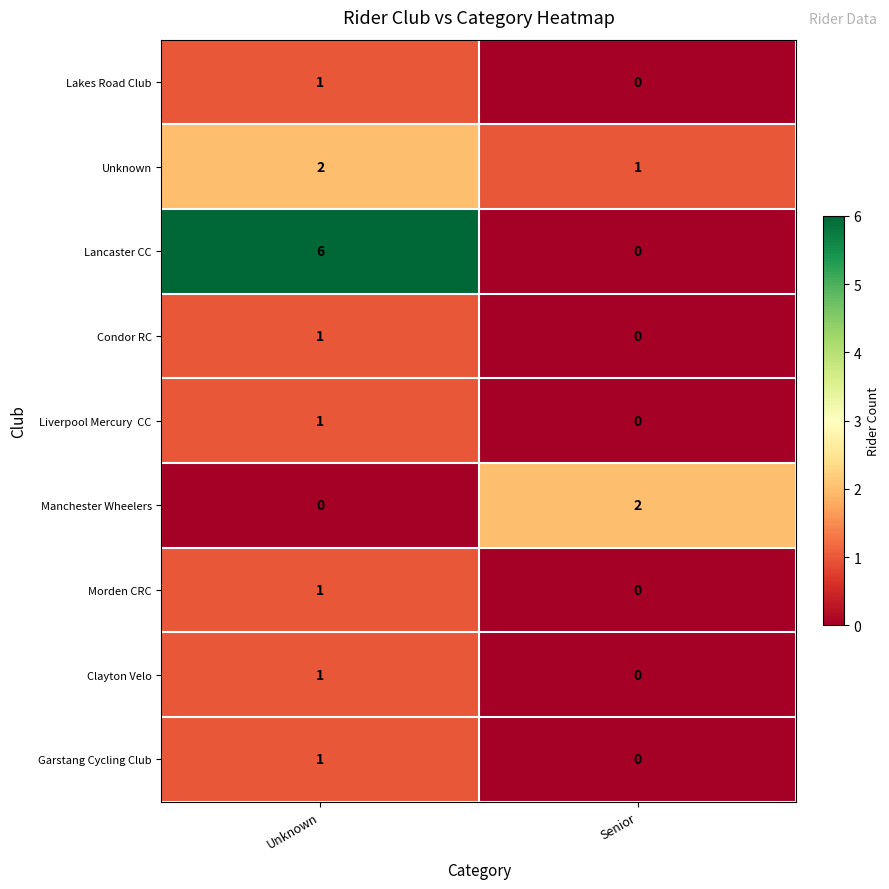

Between Unknown and Senior, which series saw the biggest shift?

row_2